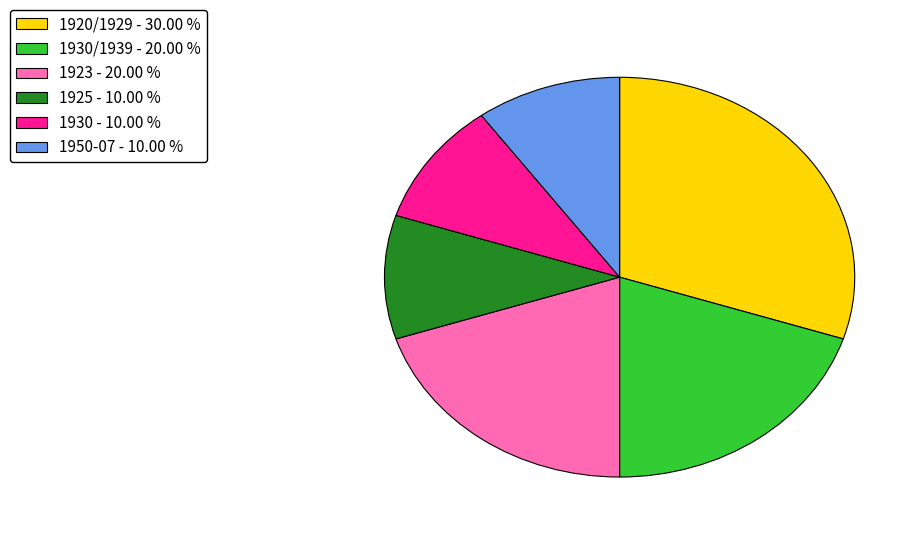

Which category has the biggest portion of the pie?

1920/1929 - 30.00 %